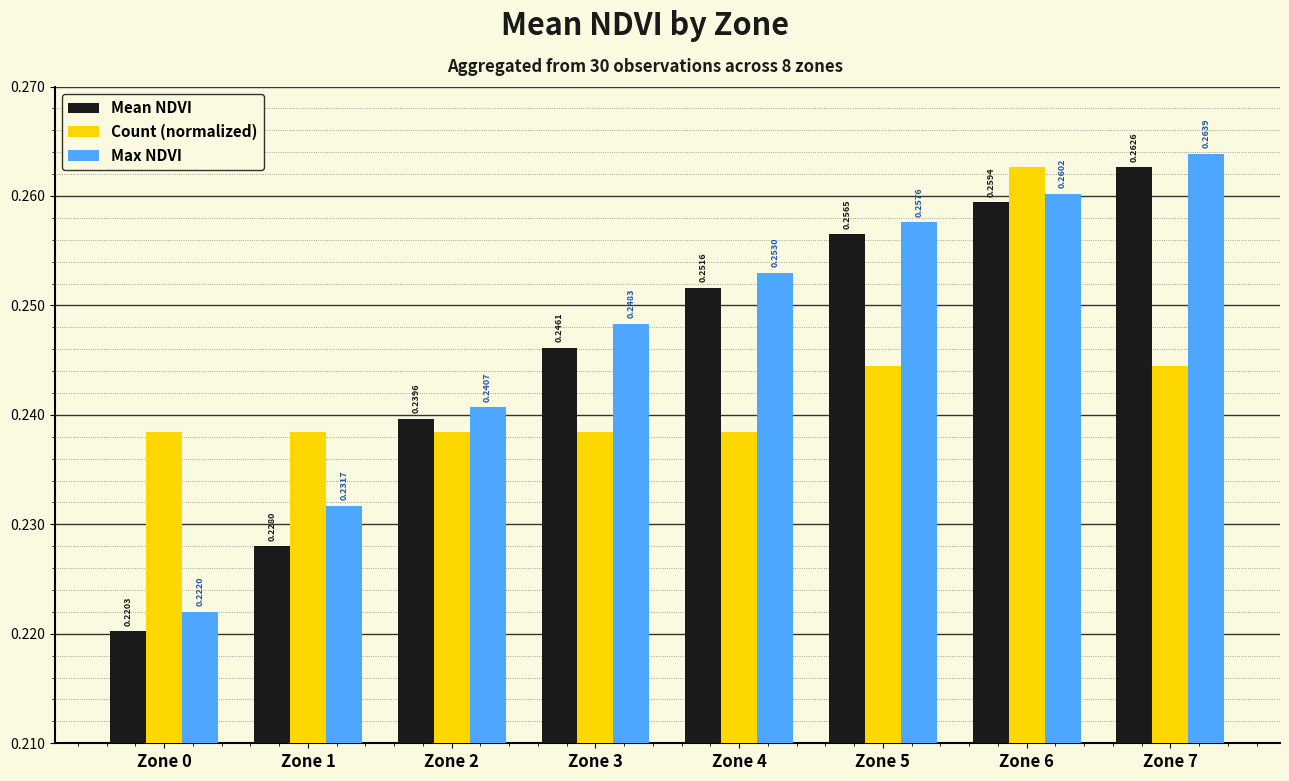

Between Zone 3 and Zone 4, which series saw the biggest shift?

Mean NDVI